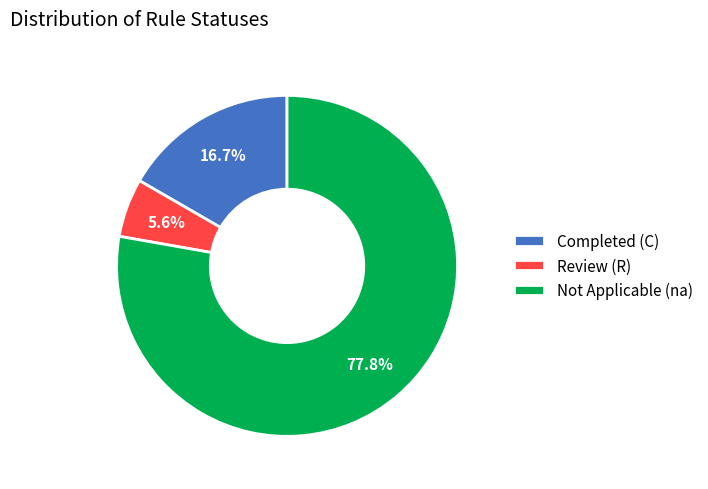

Rank the categories by value from lowest to highest.

Review (R), Completed (C), Not Applicable (na)